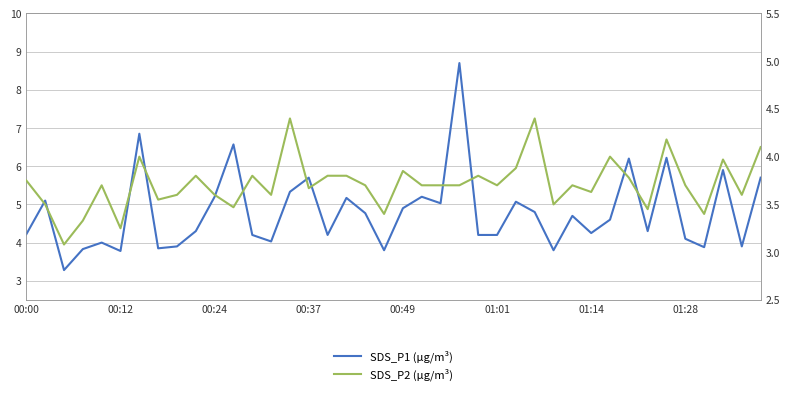

True or false: SDS_P1 (μg/m³) and SDS_P2 (μg/m³) cross at least once.

False